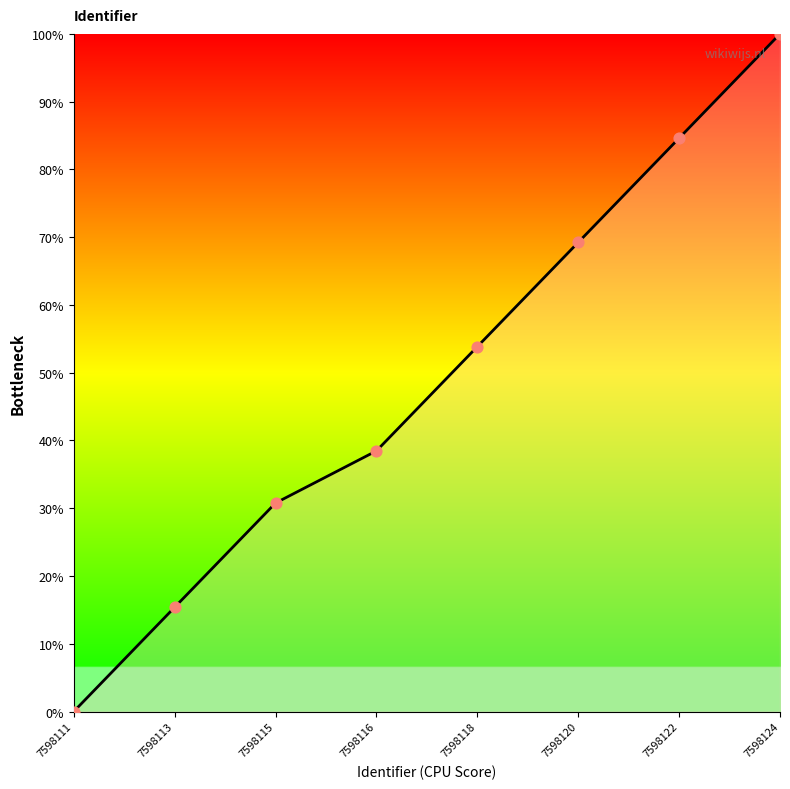

Between 7598120 and 7598118, which is larger?

7598120